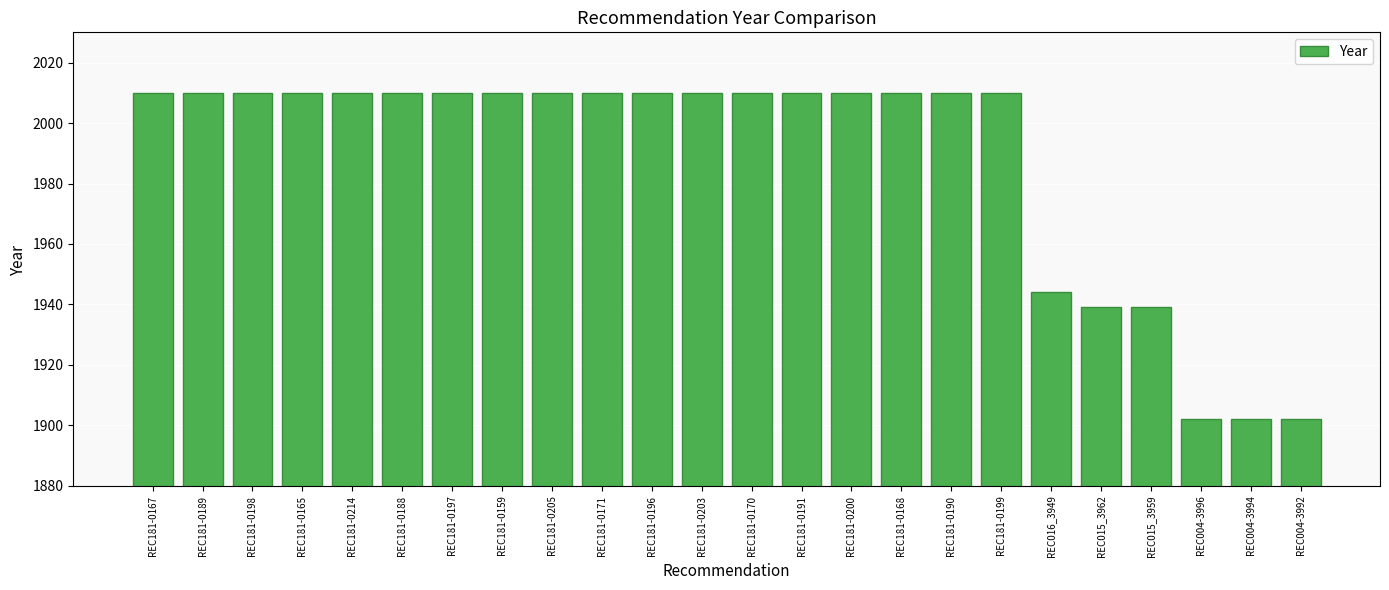

What is the change in value from REC016_3949 to REC004-3996?

-42